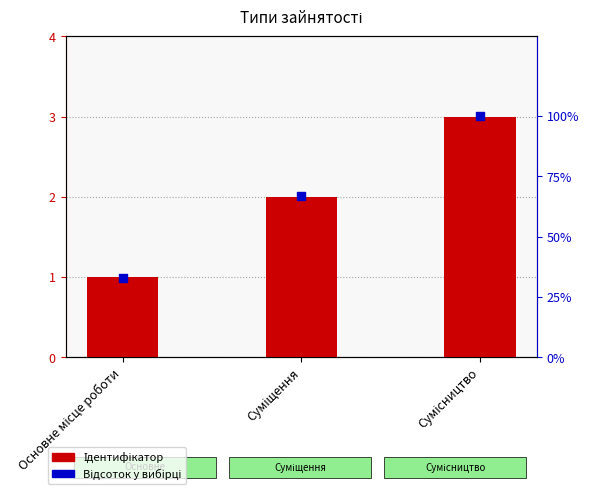

Which series reaches the maximum Y coordinate?

Відсоток у вибірці